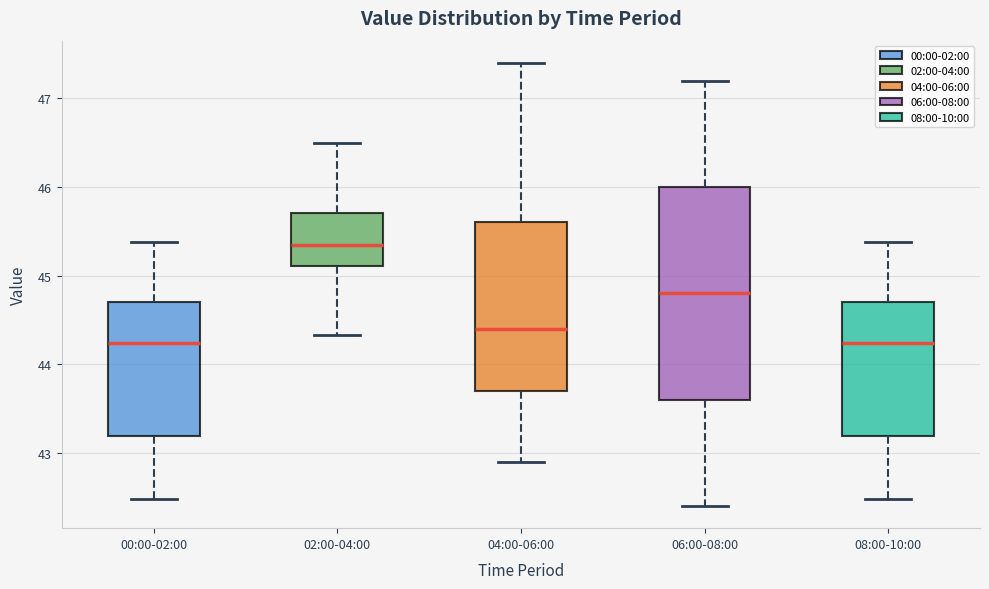

Which box's median line is the highest?

02:00-04:00